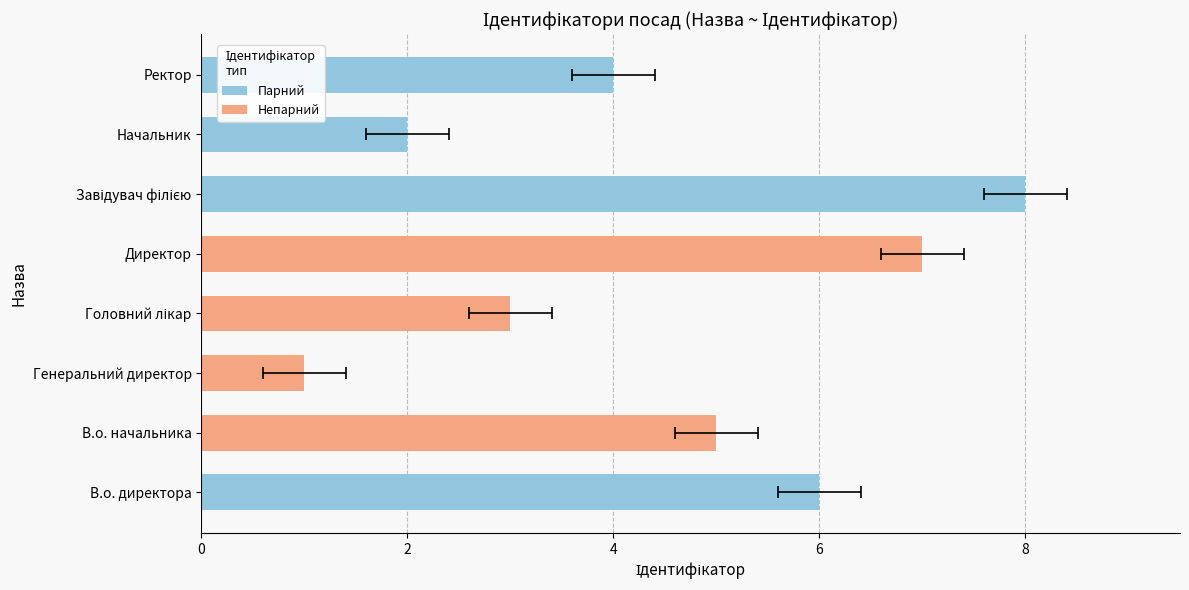

What is the change in value from Головний лікар to Директор?

+4